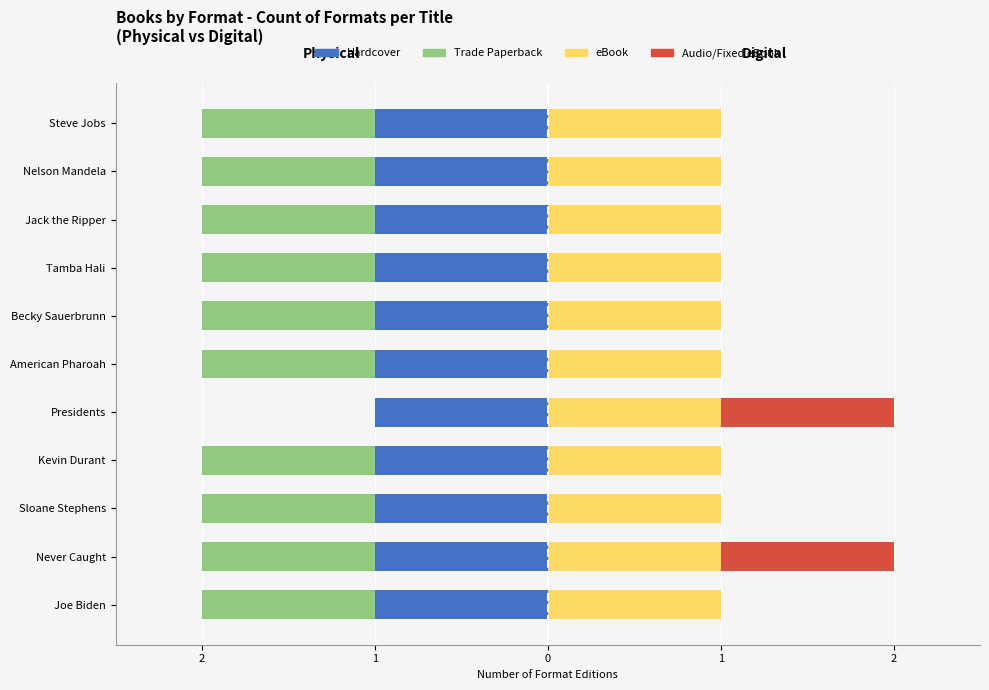

What is the sum of all Audio/Fixed eBook values?

2.0